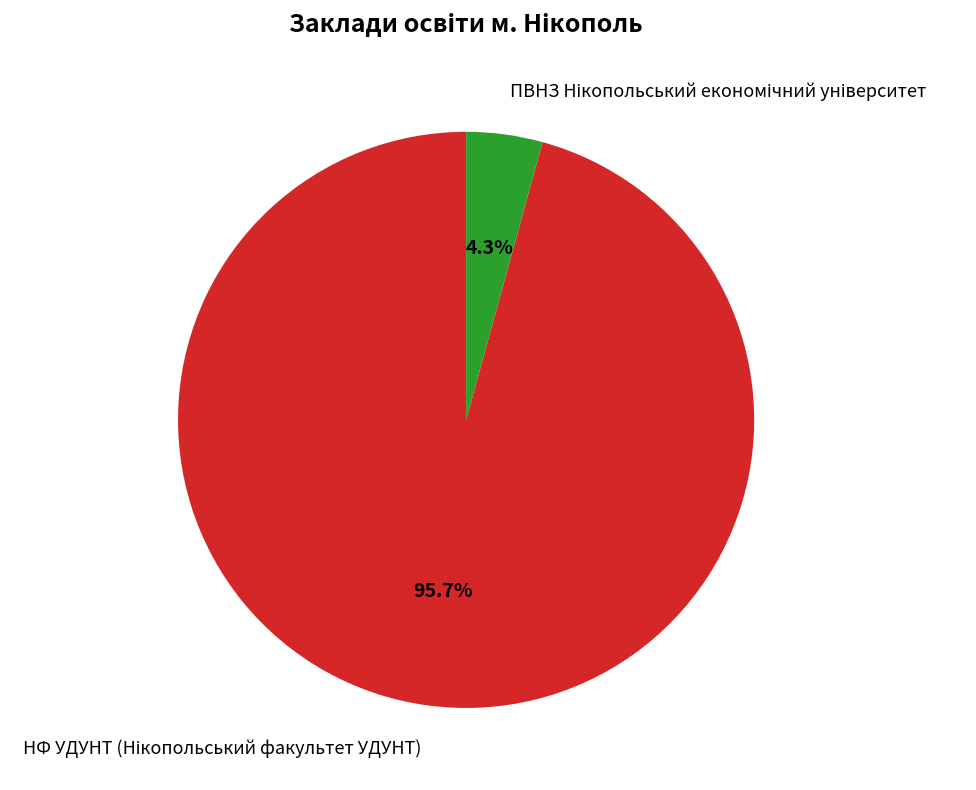

Does any single category account for the majority?

Yes